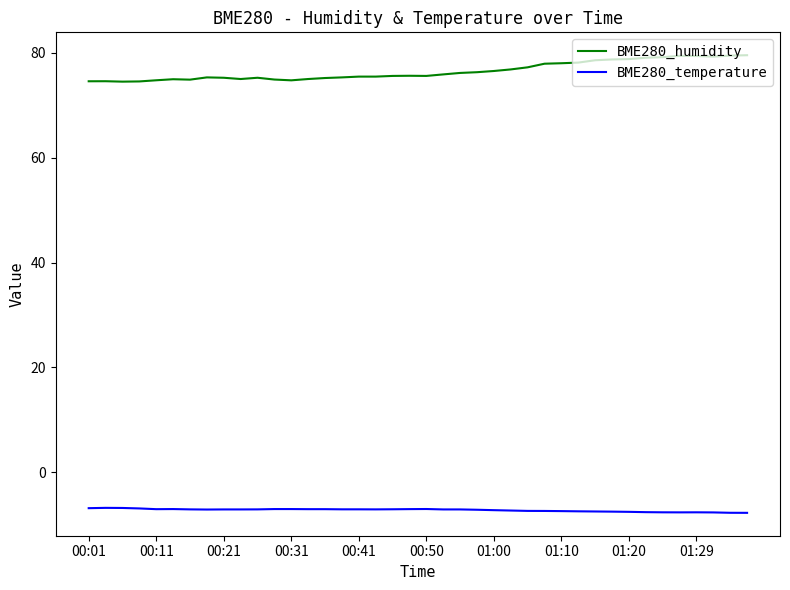

What is the difference between the maximum and minimum values in the BME280_humidity series?

5.0